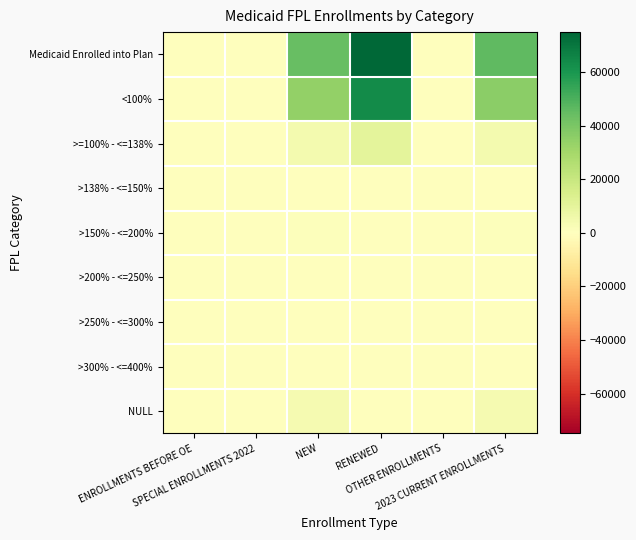

What is the total value across all series at RENEWED?

149752